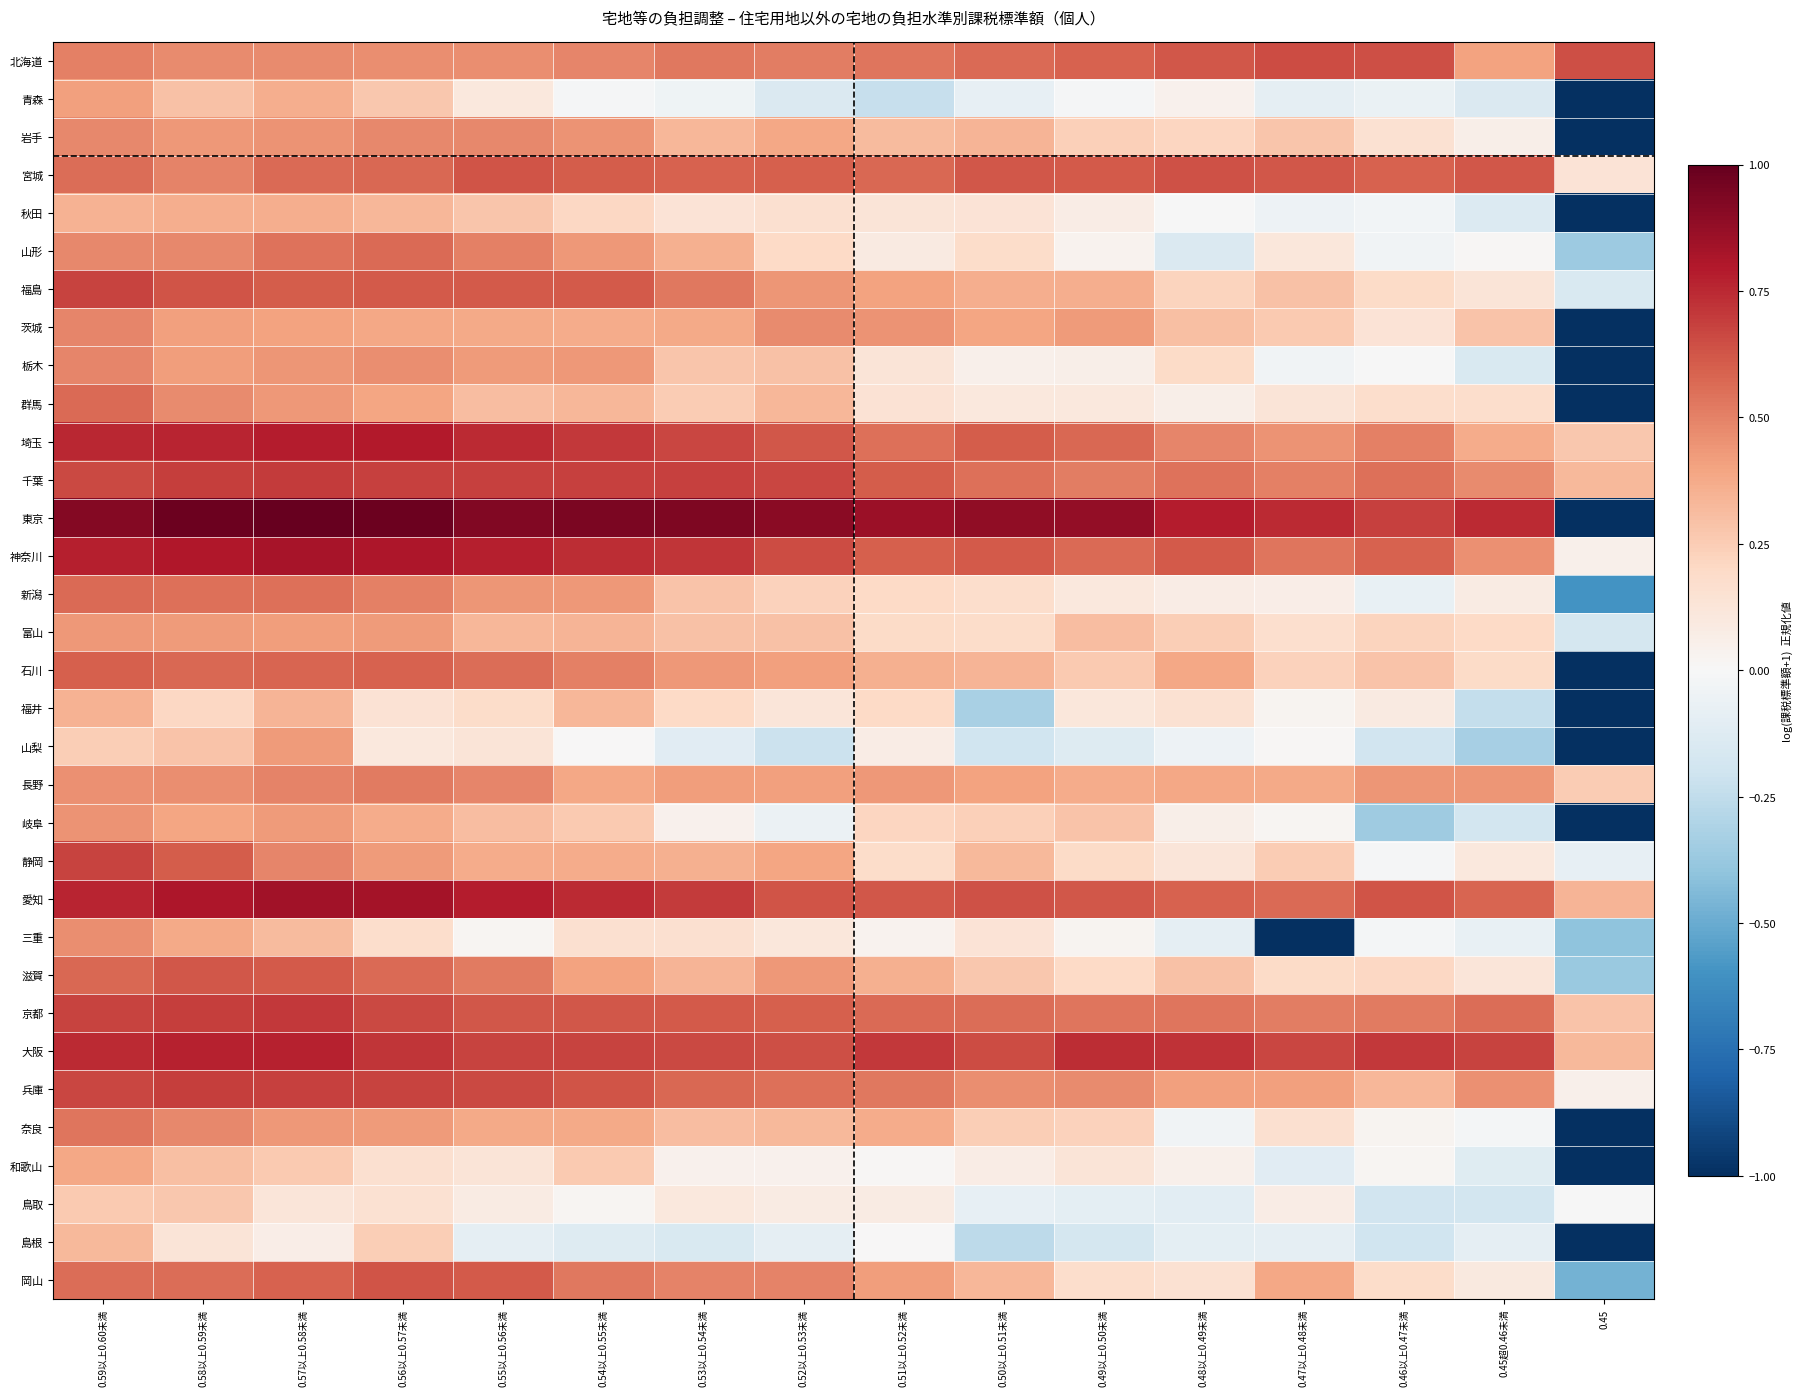

Which series changed the most between 0.50以上0.51未満 and 0.45?

東京